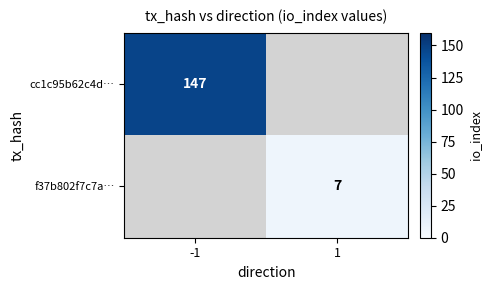

The value of f37b802f7c7a… at 1 is 9.3. True or false?

False